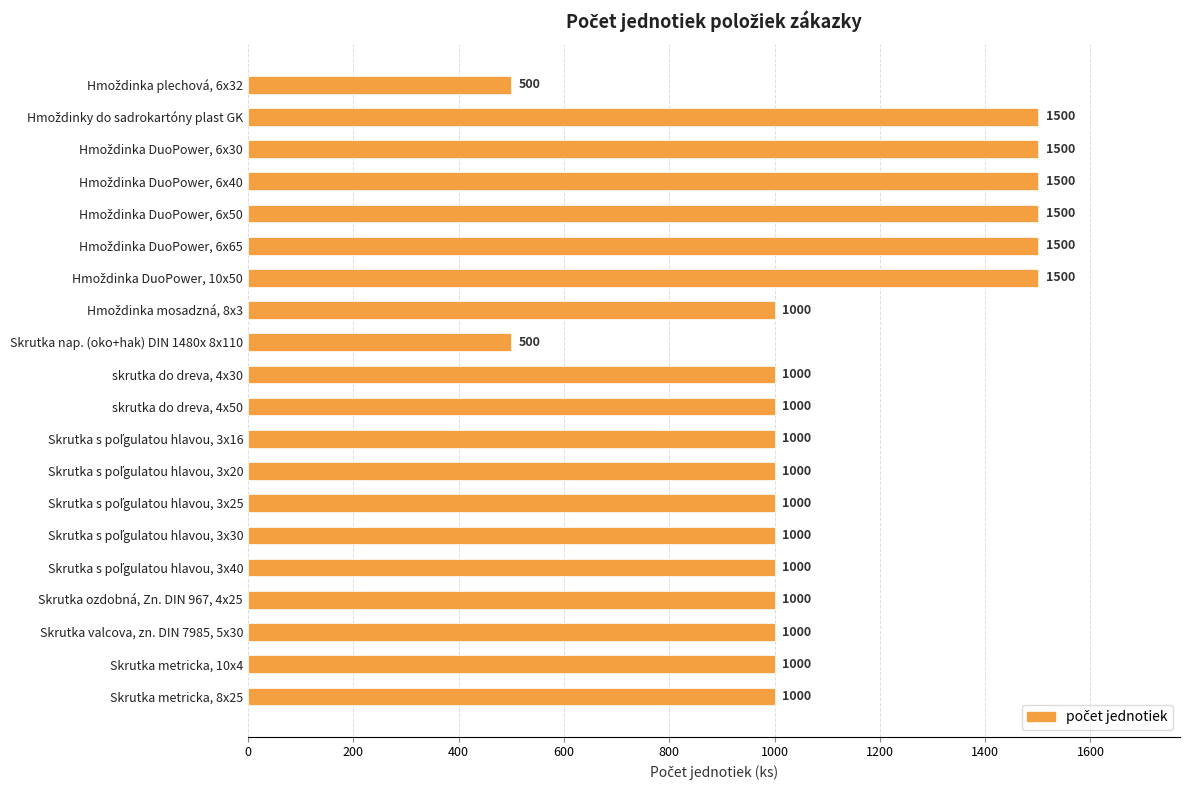

Reading top to bottom, transcribe all the data shown in this chart.

500	1500	1500	1500	1500	1500	1500	1000	500	1000	1000	1000	1000	1000	1000	1000	1000	1000	1000	1000